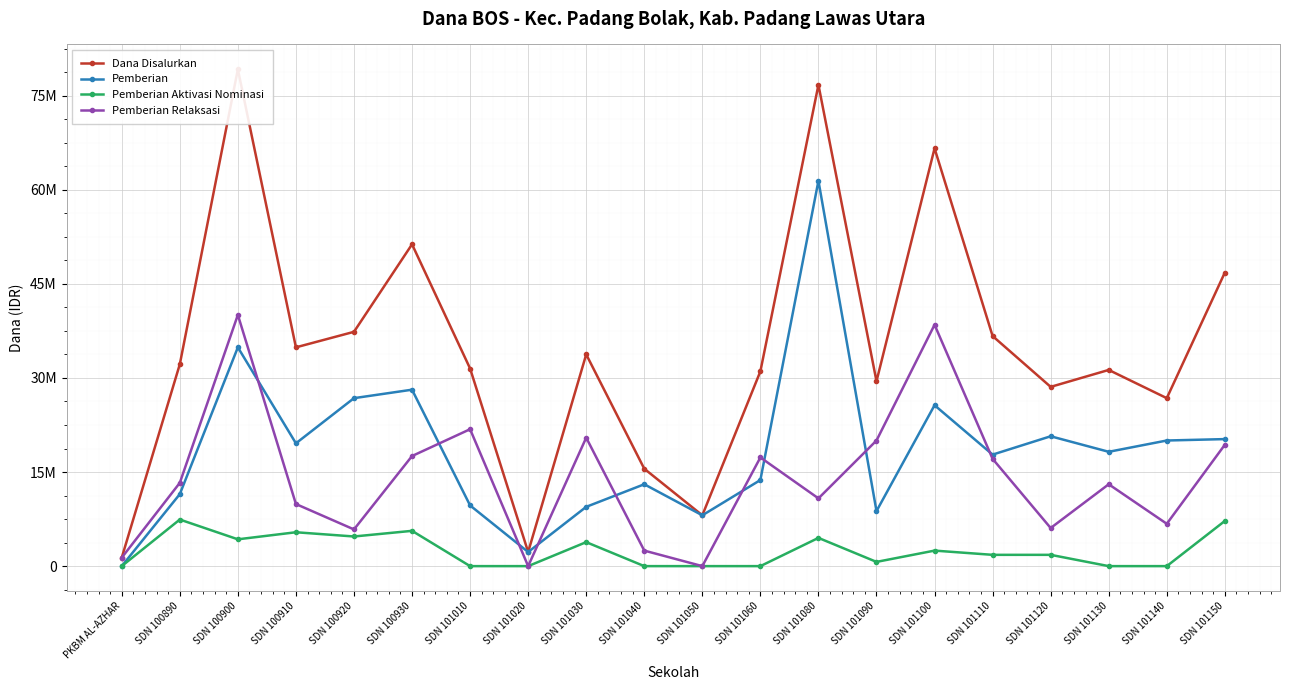

Reading right to left, what are all the values shown in this chart?

Dana Disalurkan: 46800000	26775000	31275000	28575000	36675000	66600000	29475000	76725000	31050000	8100000	15525000	33750000	2250000	31500000	51300000	37350000	34875000	79200000	32175000	1350000
Pemberian: 20250000	20025000	18225000	20700000	17775000	25650000	8775000	61425000	13725000	8100000	13050000	9450000	2250000	9675000	28125000	26775000	19575000	34875000	11475000	0
Pemberian Aktivasi Nominasi: 7200000	0	0	1800000	1800000	2475000	675000	4500000	0	0	0	3825000	0	0	5625000	4725000	5400000	4275000	7425000	0
Pemberian Relaksasi: 19350000	6750000	13050000	6075000	17100000	38475000	20025000	10800000	17325000	0	2475000	20475000	0	21825000	17550000	5850000	9900000	40050000	13275000	1350000